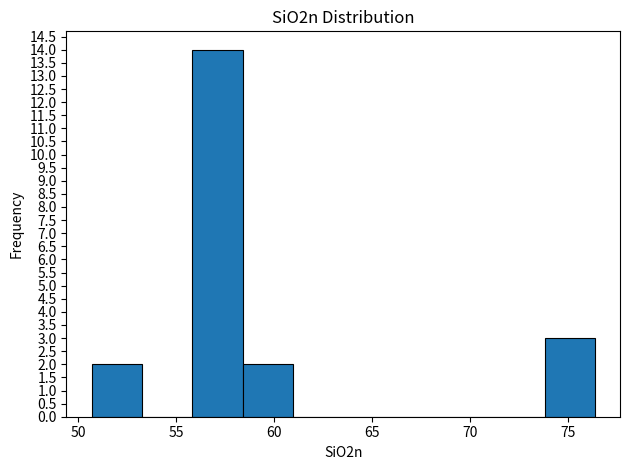

Reading left to right, transcribe this chart: for each bar, give the range it covers on the x-axis and its height. Neither the bar edges nor the heights are printed on the chart, so give them approximately, as read against the axes.

50.5 to 53.0: 2
53.0 to 56.0: 0
56.0 to 58.5: 14
58.5 to 61.0: 2
61.0 to 63.5: 0
63.5 to 66.0: 0
66.0 to 68.5: 0
68.5 to 71.0: 0
71.0 to 74.0: 0
74.0 to 76.5: 3